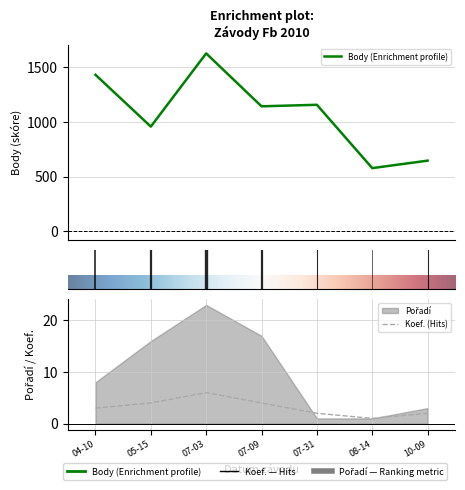

How many Koef. values are between 2 and 4?

5